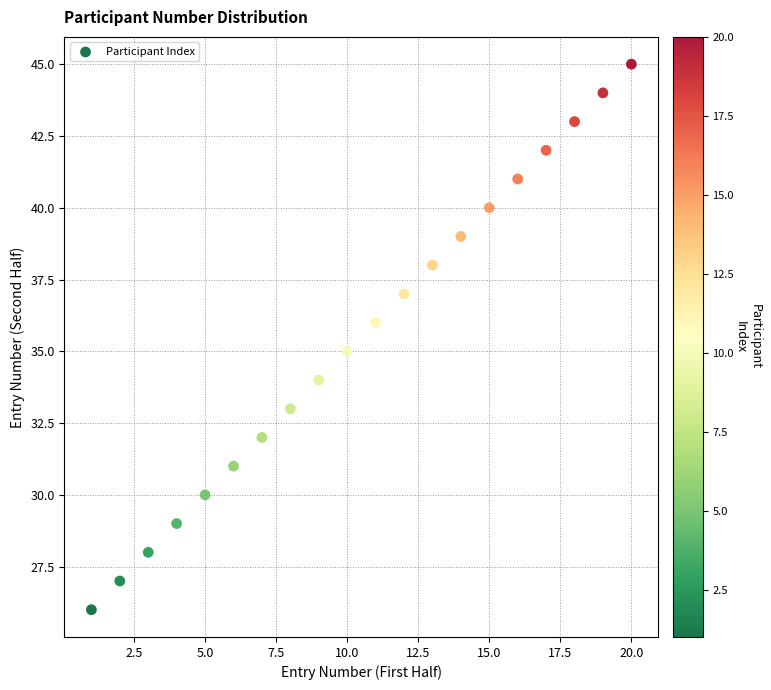

What is the range of Y values (max minus min)?

19